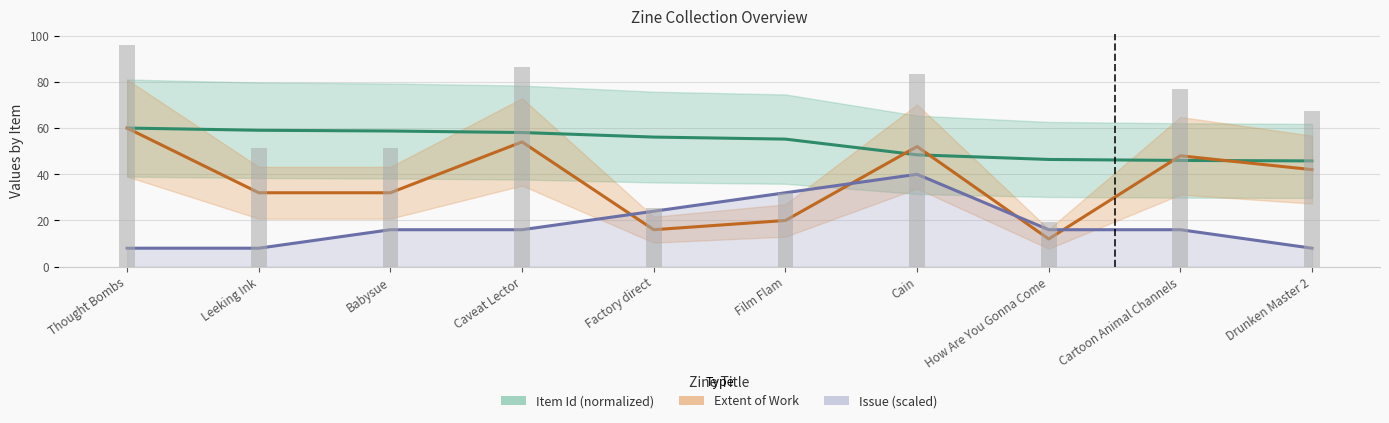

Which category has the lowest value across all series?

Thought Bombs